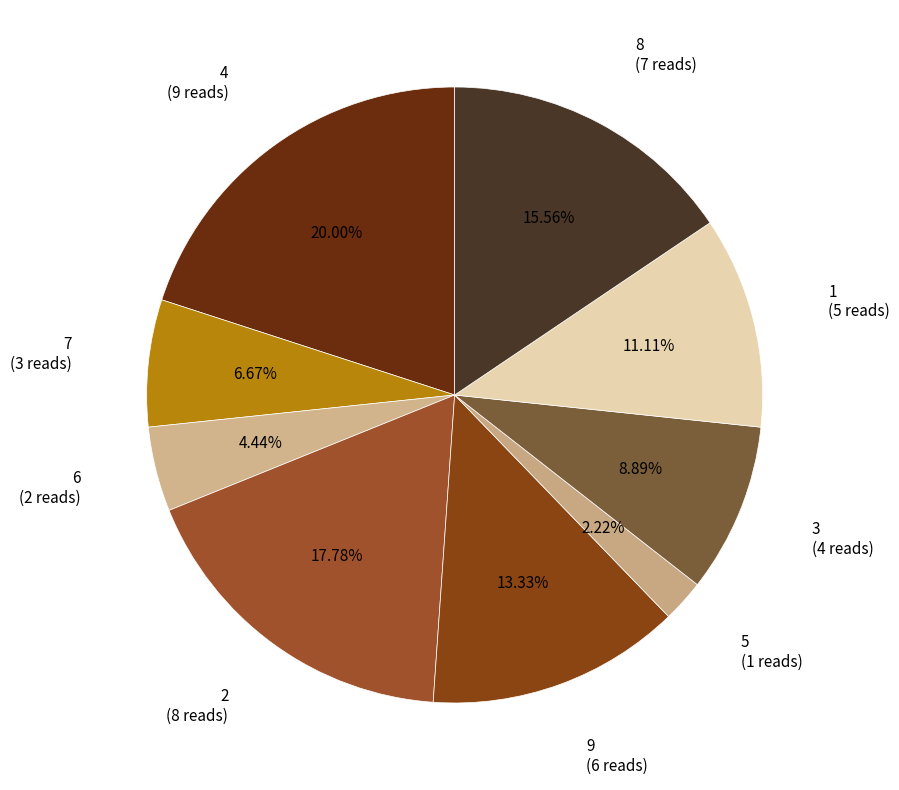

Which category has the smallest portion of the pie?

5